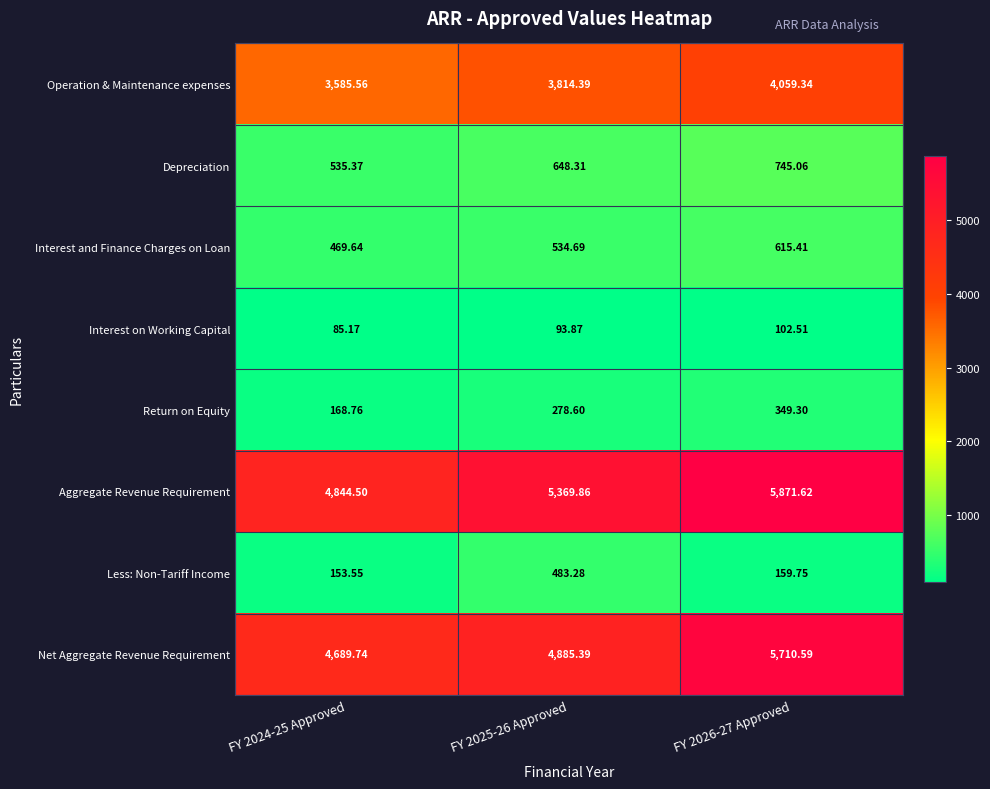

Which series has the largest total across all categories?

Aggregate Revenue Requirement